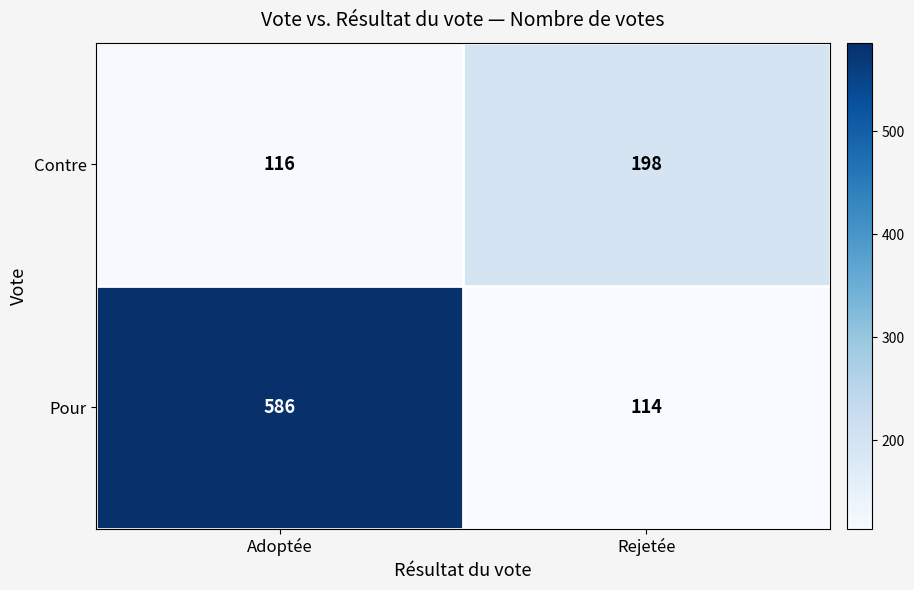

Which series has the largest total across all categories?

Pour